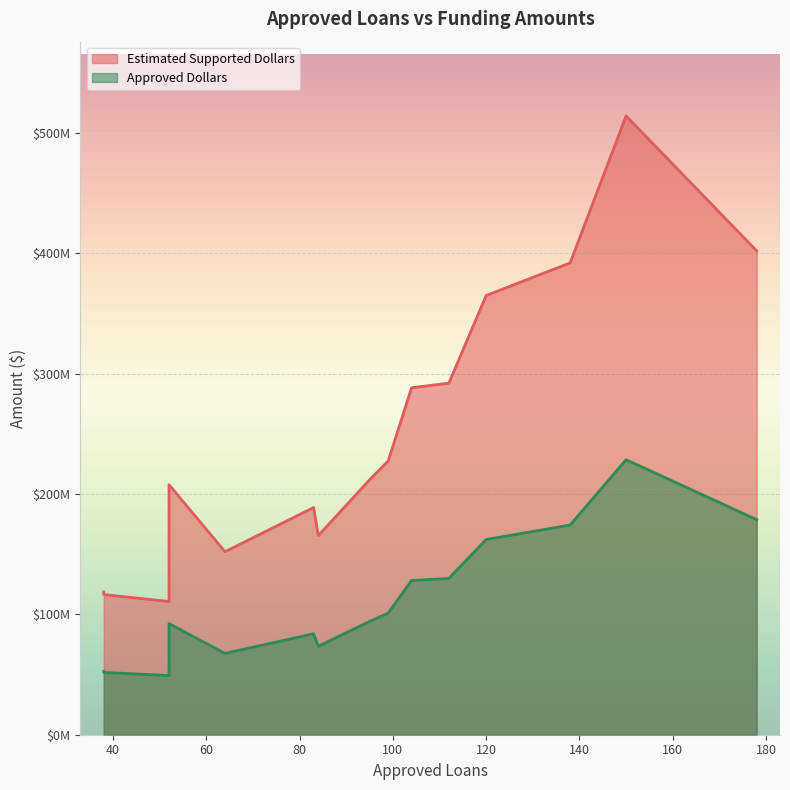

What is the spread (max minus min) of values at 99?

126412500